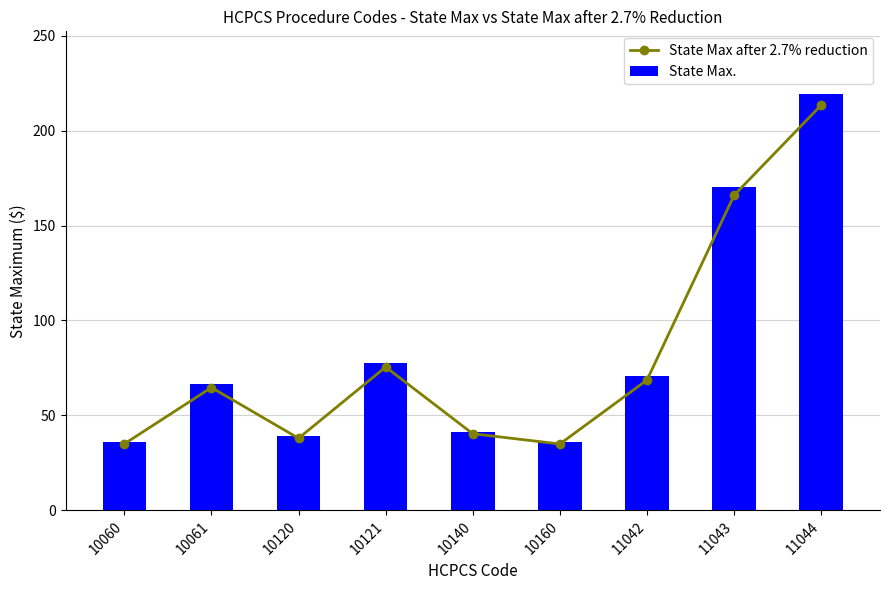

Rank the series by their average value, from lowest to highest.

State Max after 2.7% reduction, State Max.